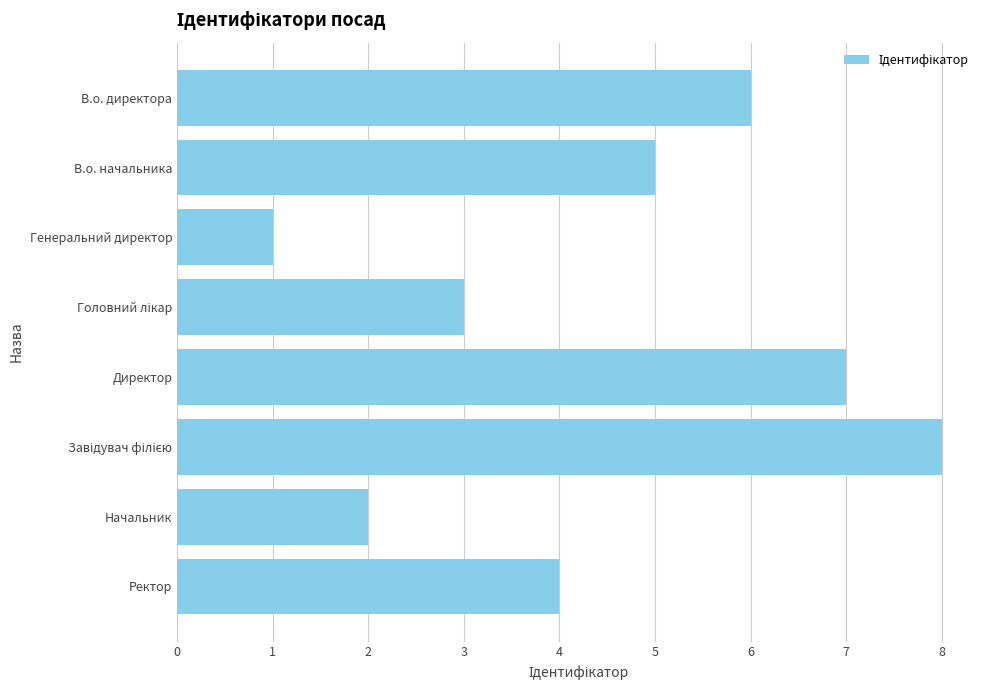

Which category has the lowest value across all series?

Генеральний директор